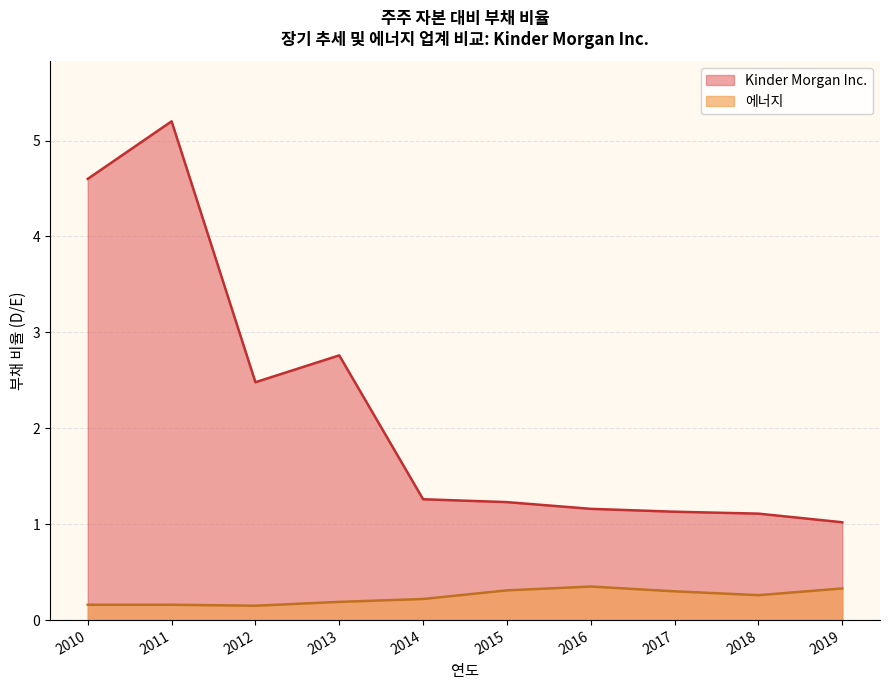

List the series in order of their peak value, highest first.

Kinder Morgan Inc., 에너지